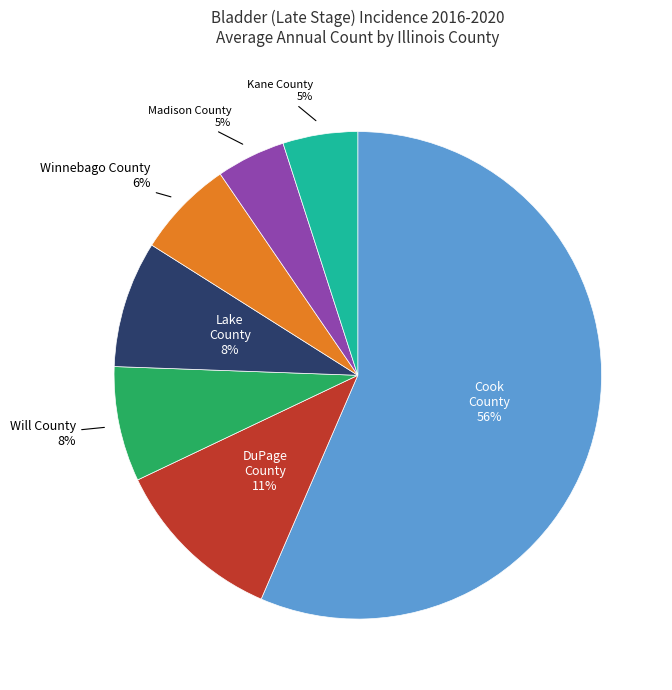

To the nearest percent, what portion does Kane County represent?

5%